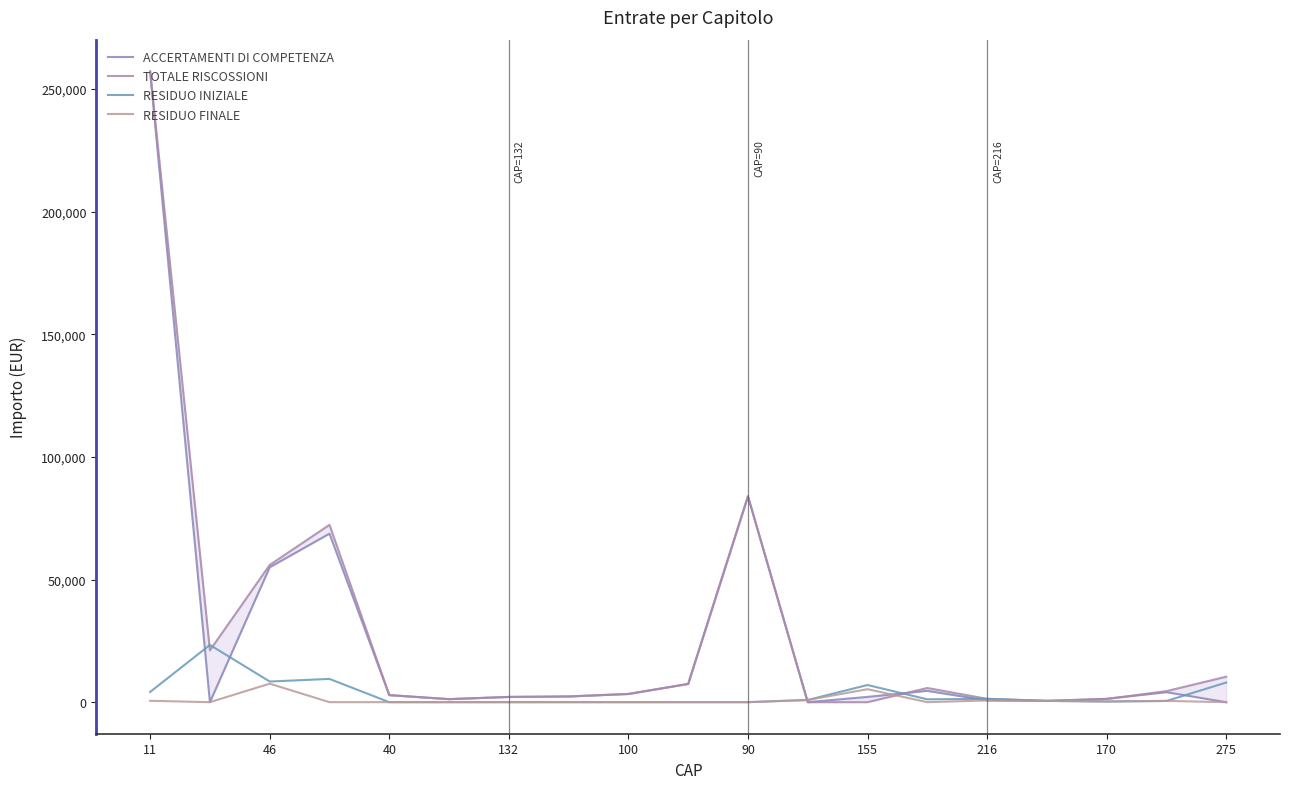

At which label does TOTALE RISCOSSIONI first exceed 3350?

11